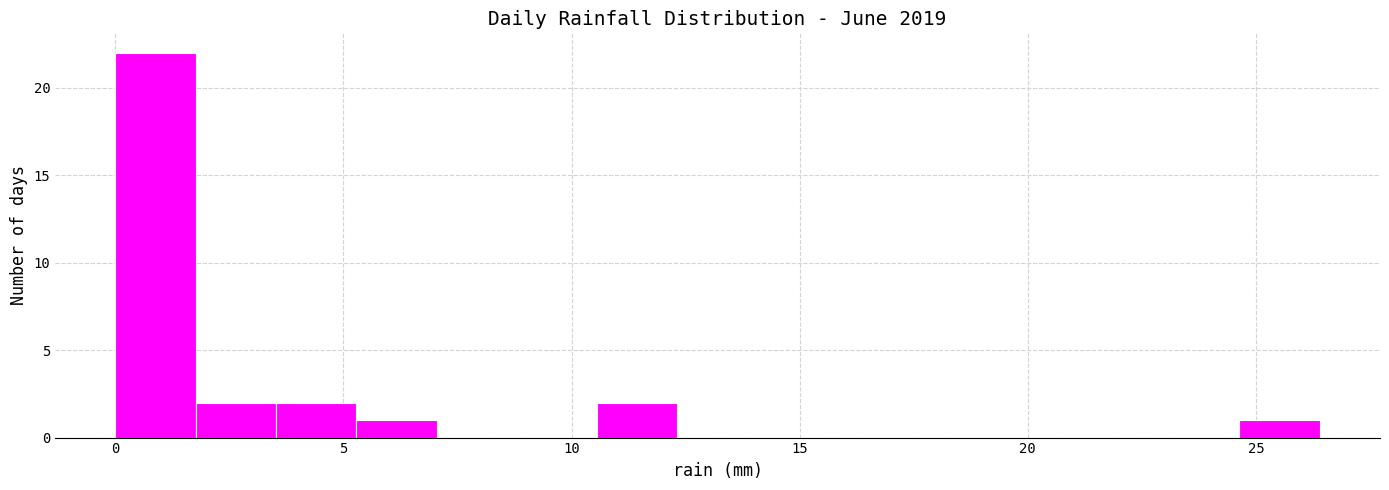

Around what value on the x-axis is the tallest bar? Give the approximate position of its centre, as read against the axis.

1.0